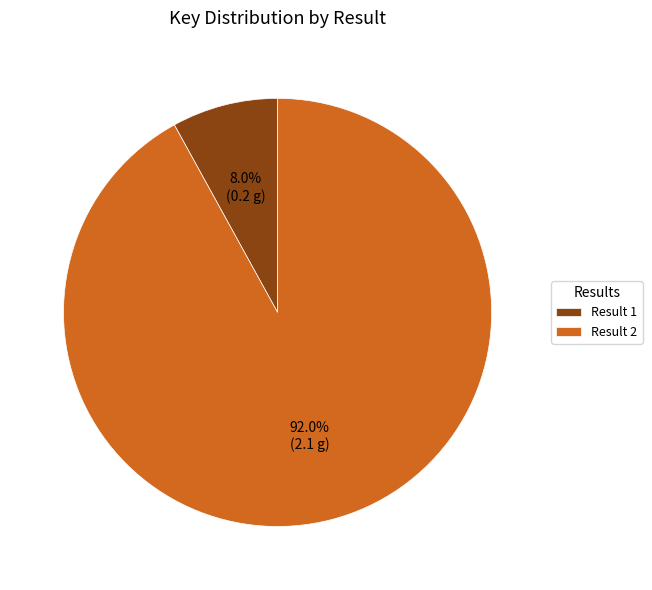

What percentage is NOT represented by Result 2?

8.0%